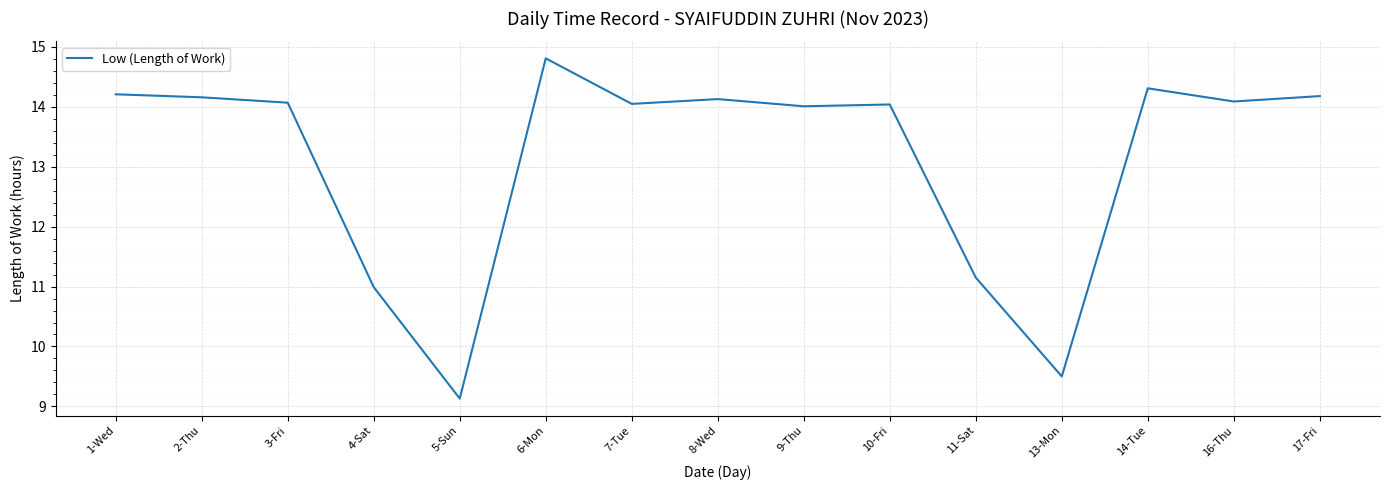

What is the change in value from 6-Mon to 10-Fri?

-0.8